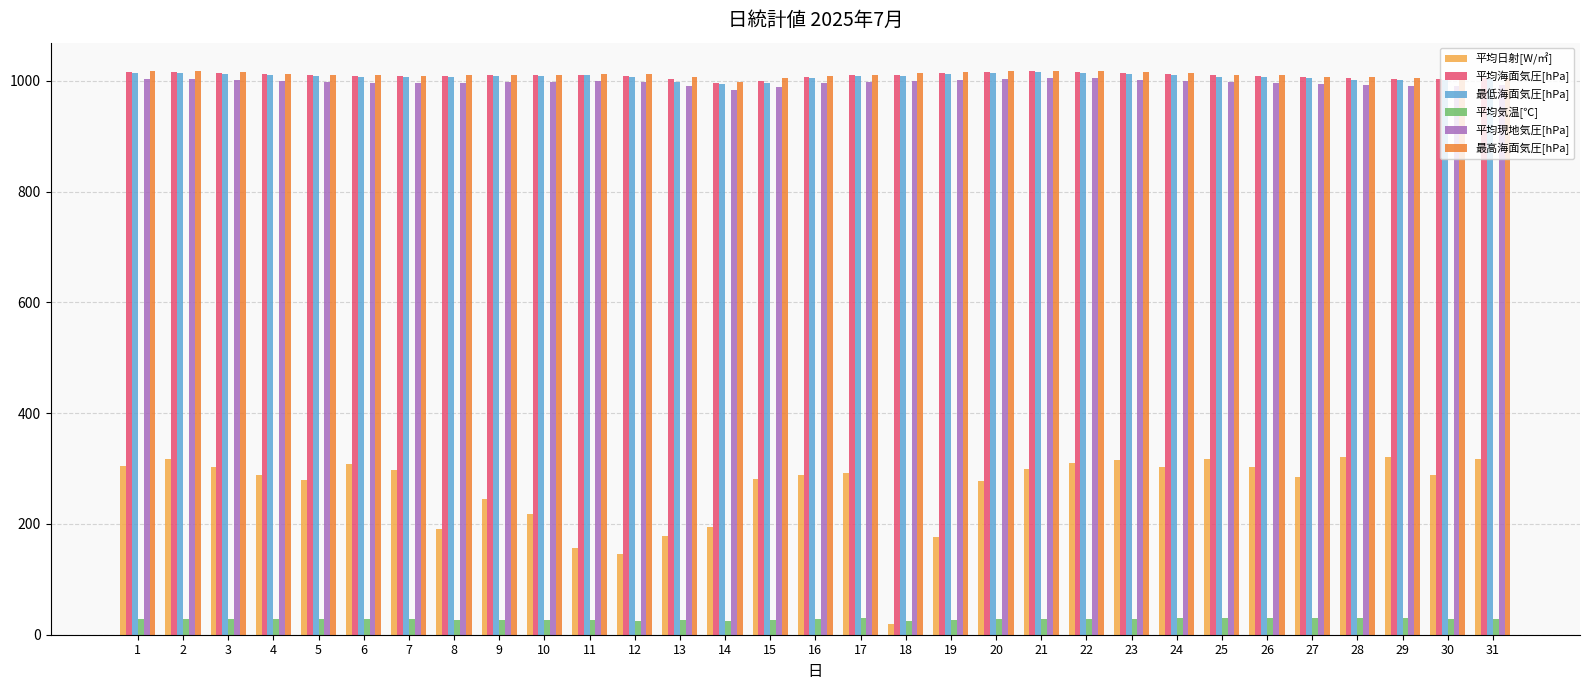

Which series changed the most between 2 and 16?

平均日射[W/㎡]